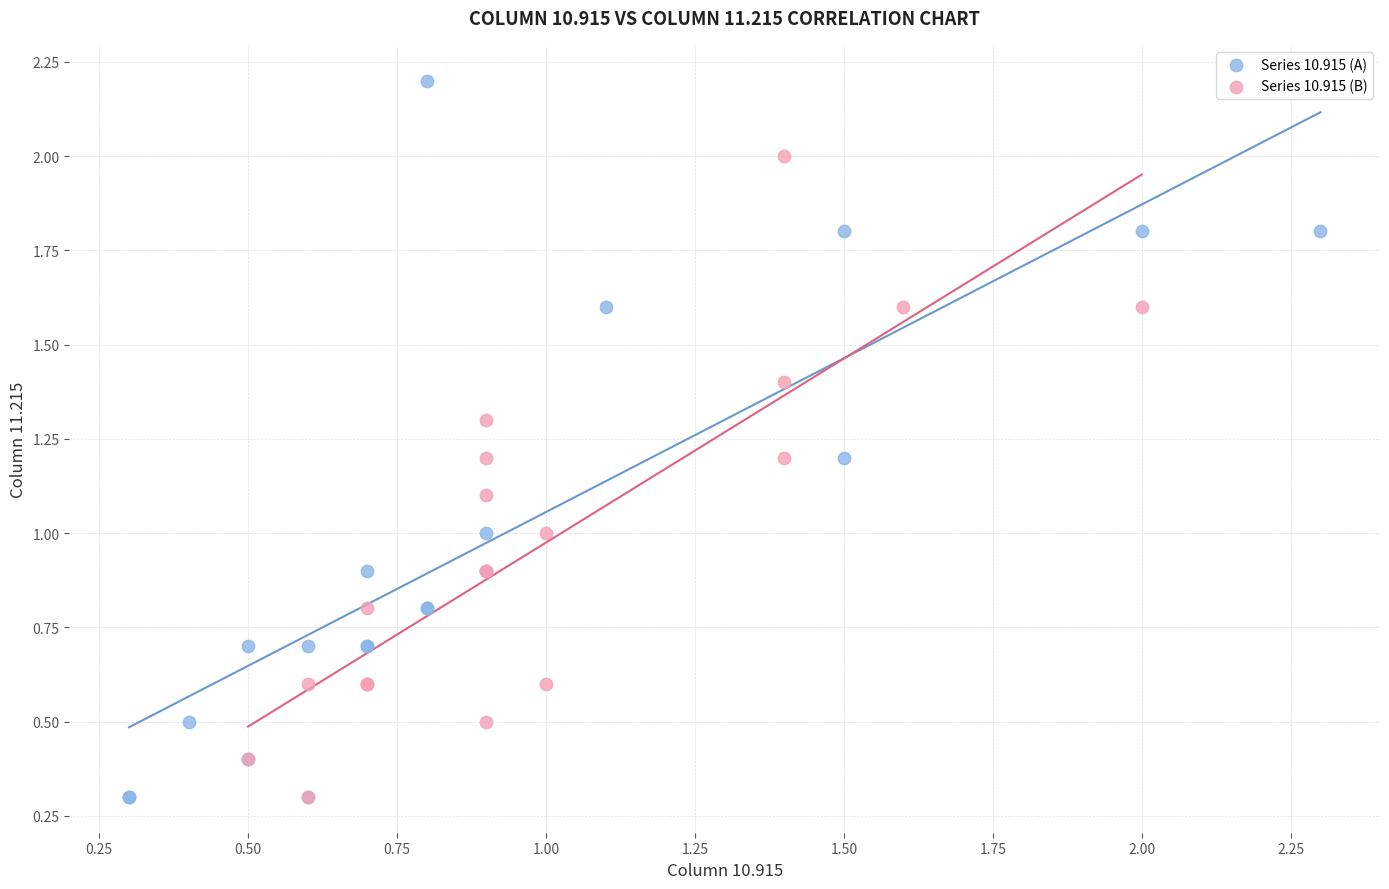

Which series has the largest Y range (max minus min)?

Series 10.915 (A)